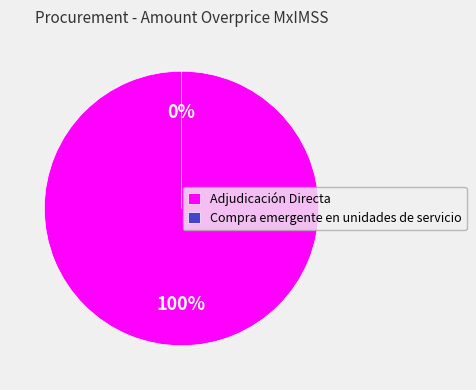

Combined, do Compra emergente en unidades de servicio and Adjudicación Directa account for over 50%?

Yes